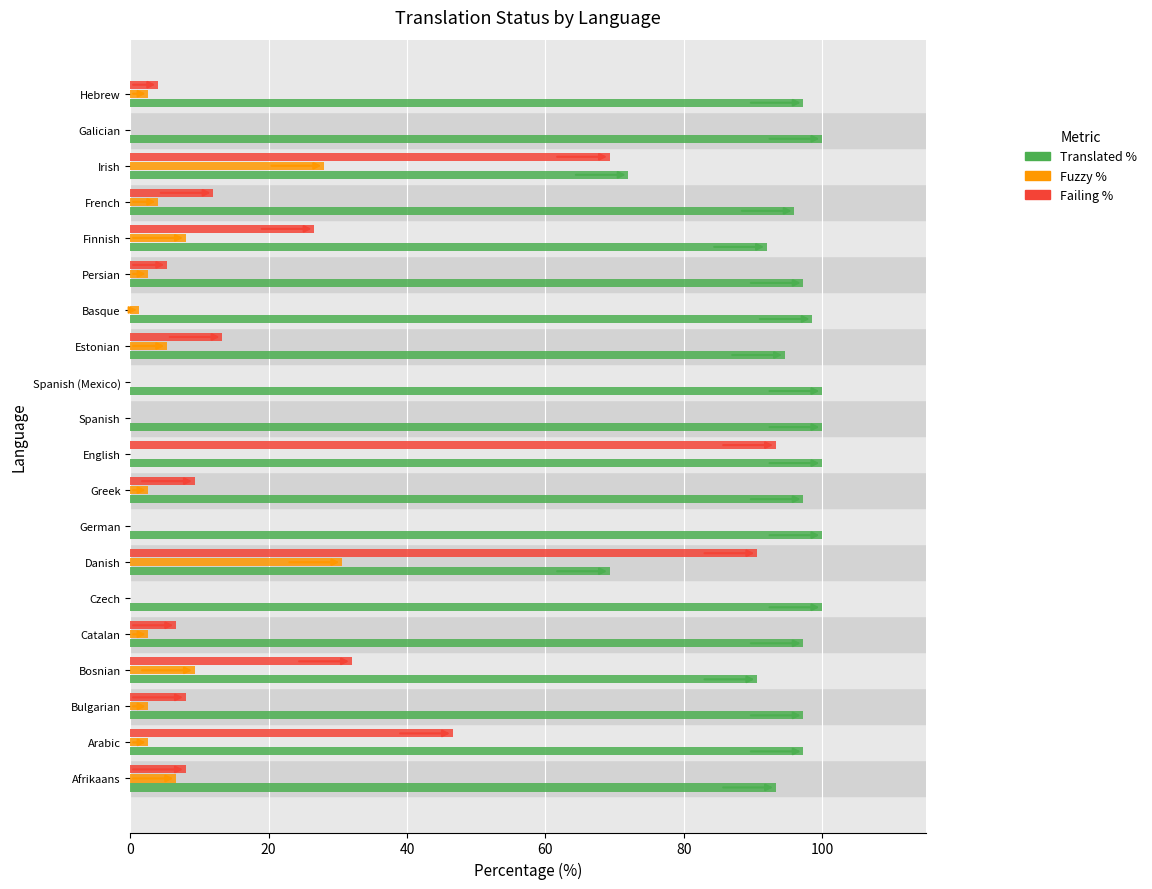

What is the approximate value of Translated % at Czech?

100.0